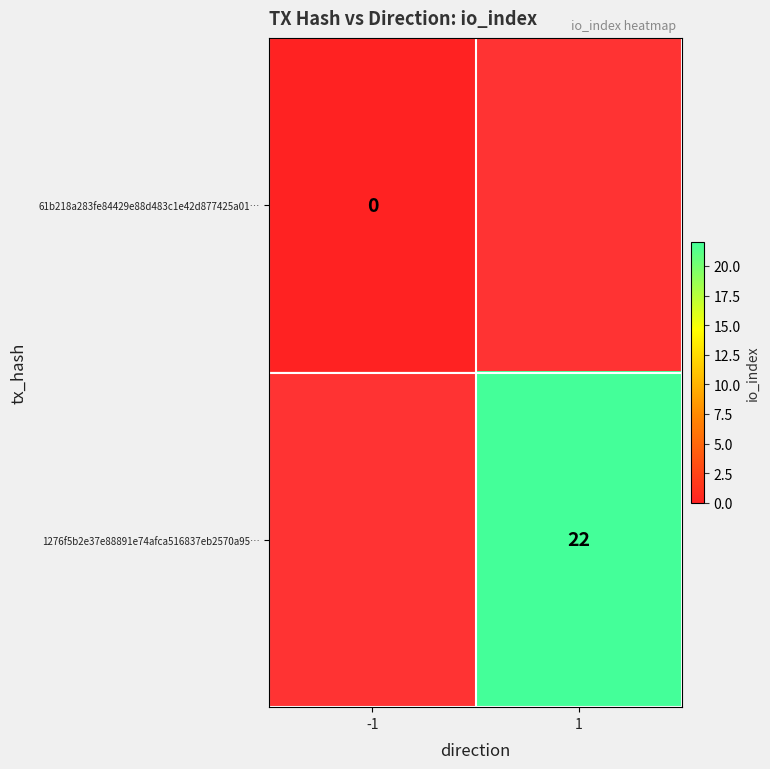

The value of 1276f5b2e37e88891e74afca516837eb2570a95… at 1 is 38.3. True or false?

False